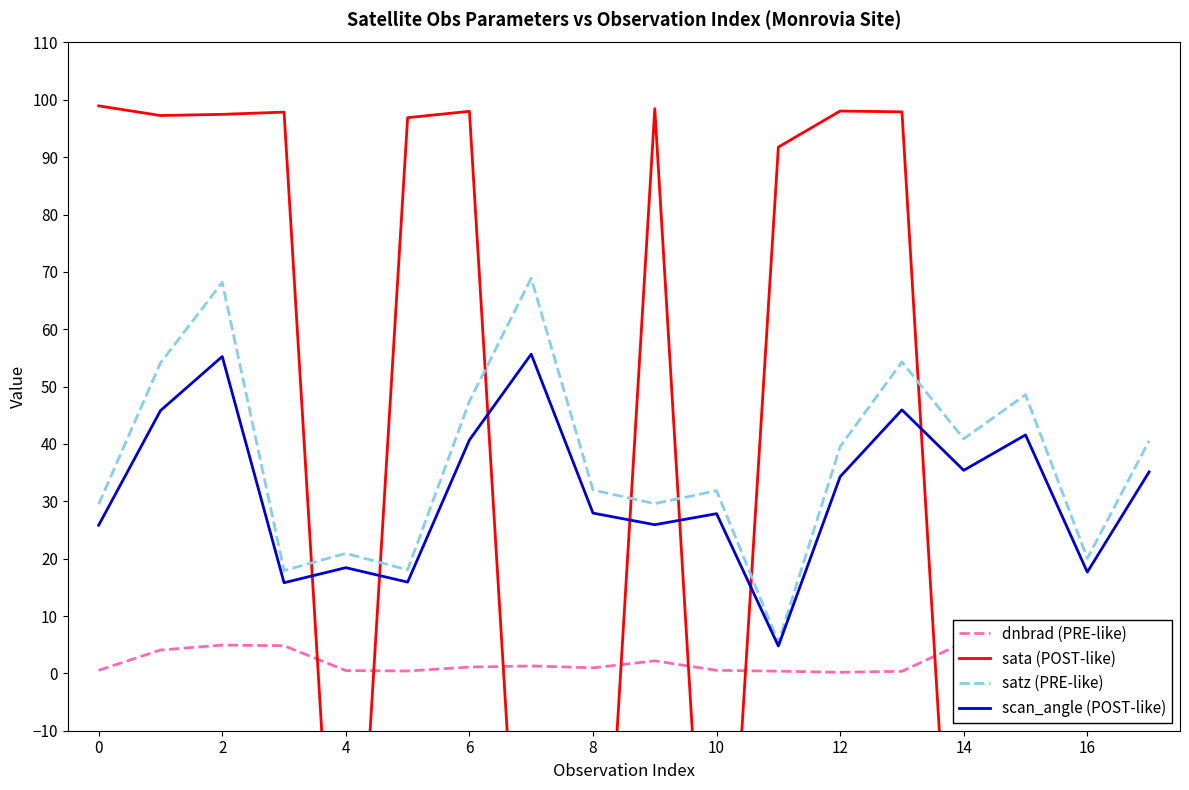

What is the highest value of the scan_angle (POST-like) series?

55.7